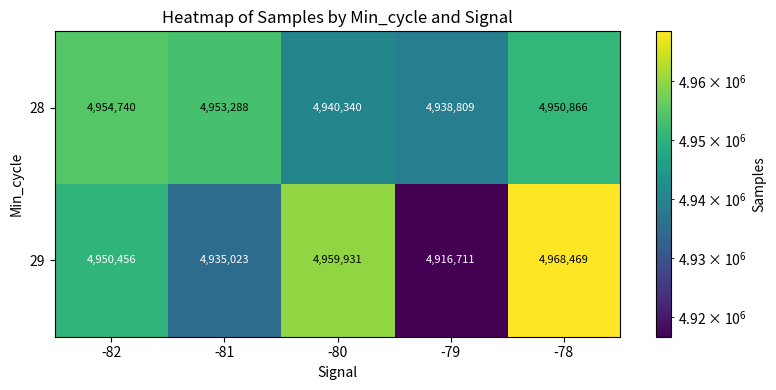

Rank the series by their average value, from lowest to highest.

29, 28